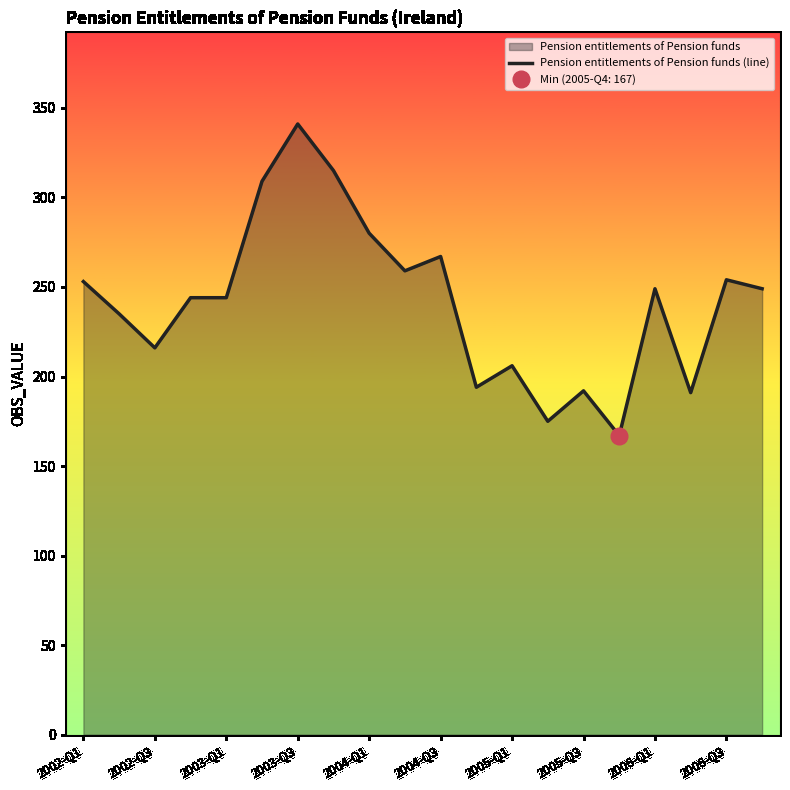

The value of Pension entitlements of Pension funds (line) at 2005-Q1 is 206. True or false?

True